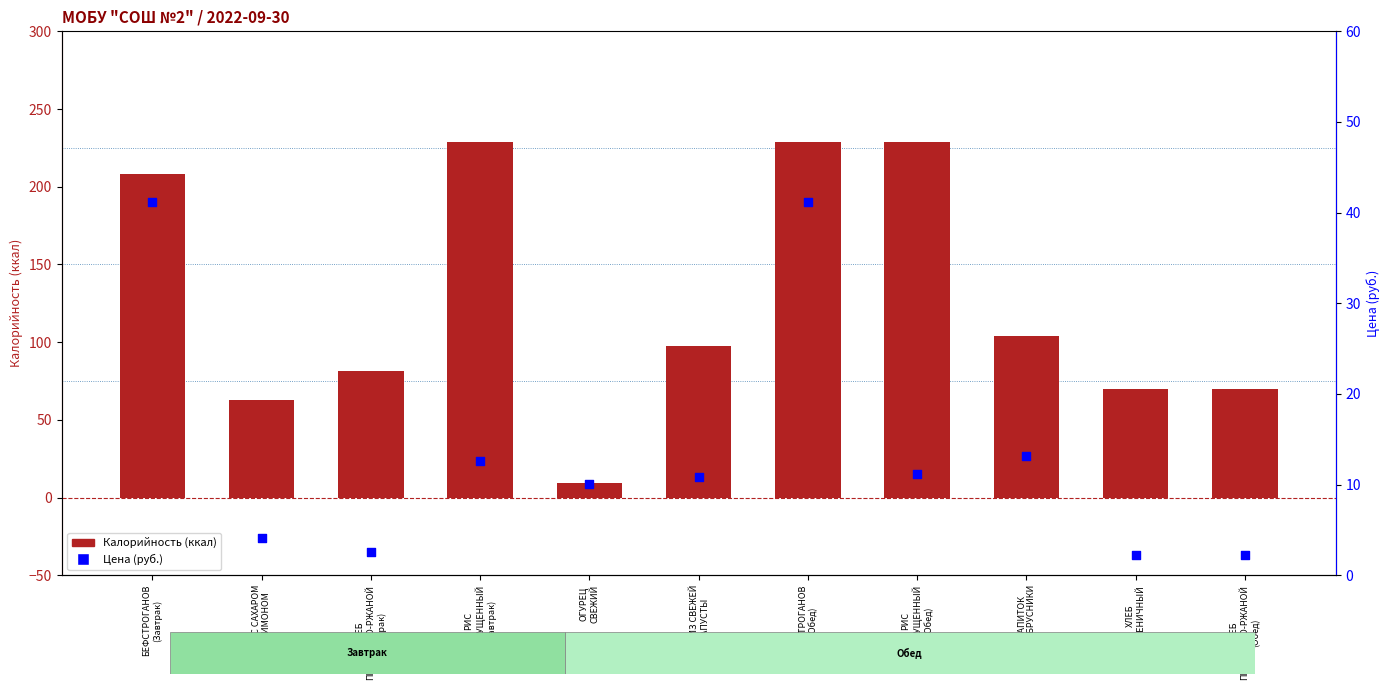

What is the total value across all series at РИС
ПРИПУЩЕННЫЙ
(Обед)?

239.9